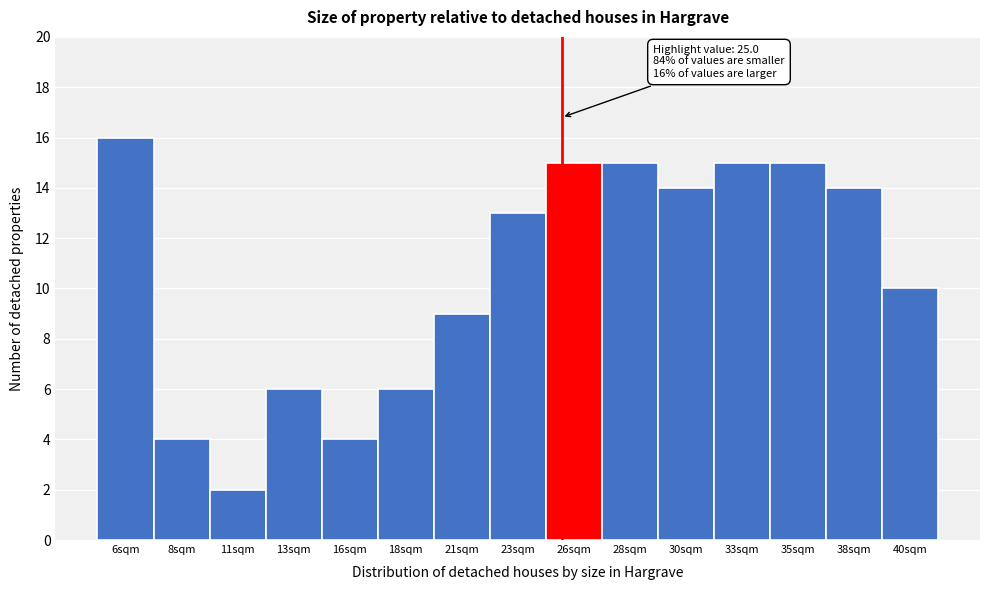

Reading left to right, extract all data points from this chart.

6sqm=16	8sqm=4	11sqm=2	13sqm=6	16sqm=4	18sqm=6	21sqm=9	23sqm=13	26sqm=15	28sqm=15	30sqm=14	33sqm=15	35sqm=15	38sqm=14	40sqm=10